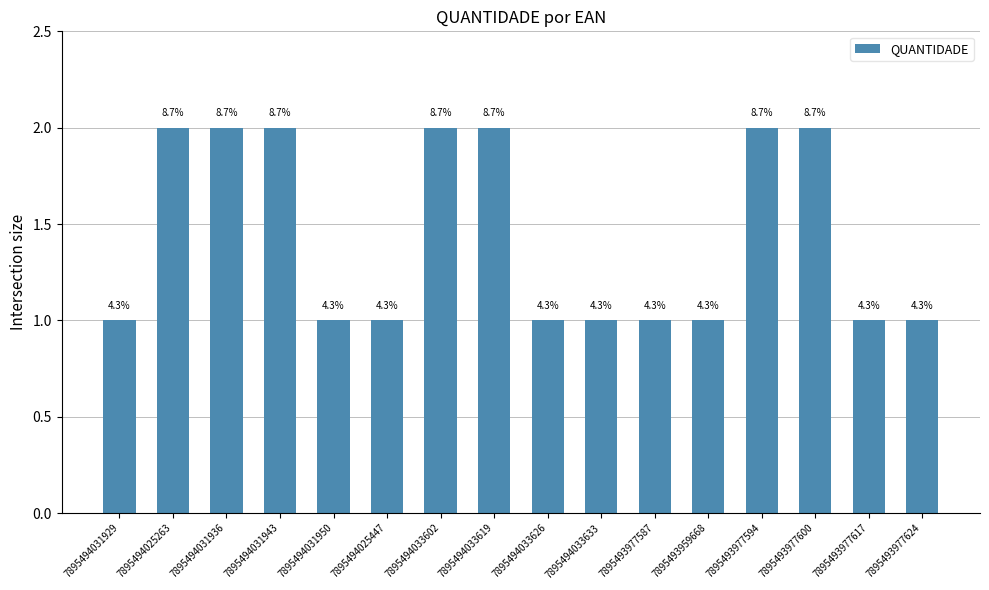

What value does the data have at 7895494031936?

2